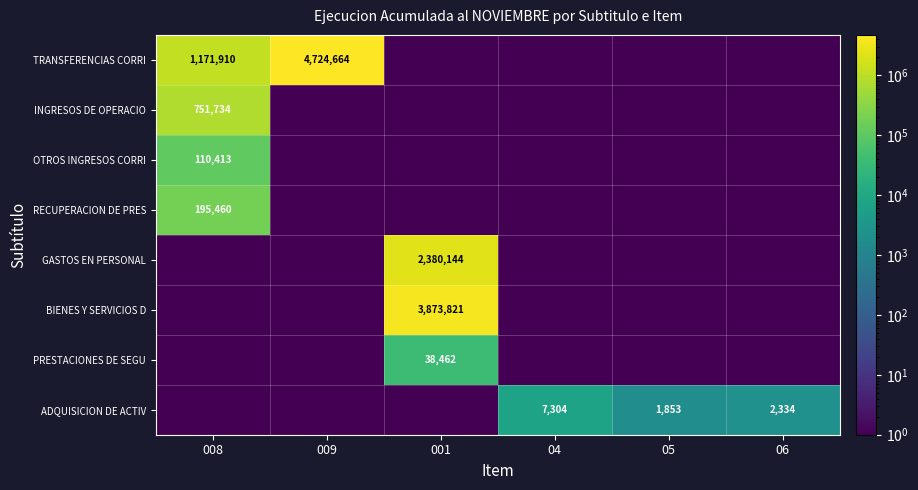

The value of INGRESOS DE OPERACIO at 008 is 751734.0. True or false?

True